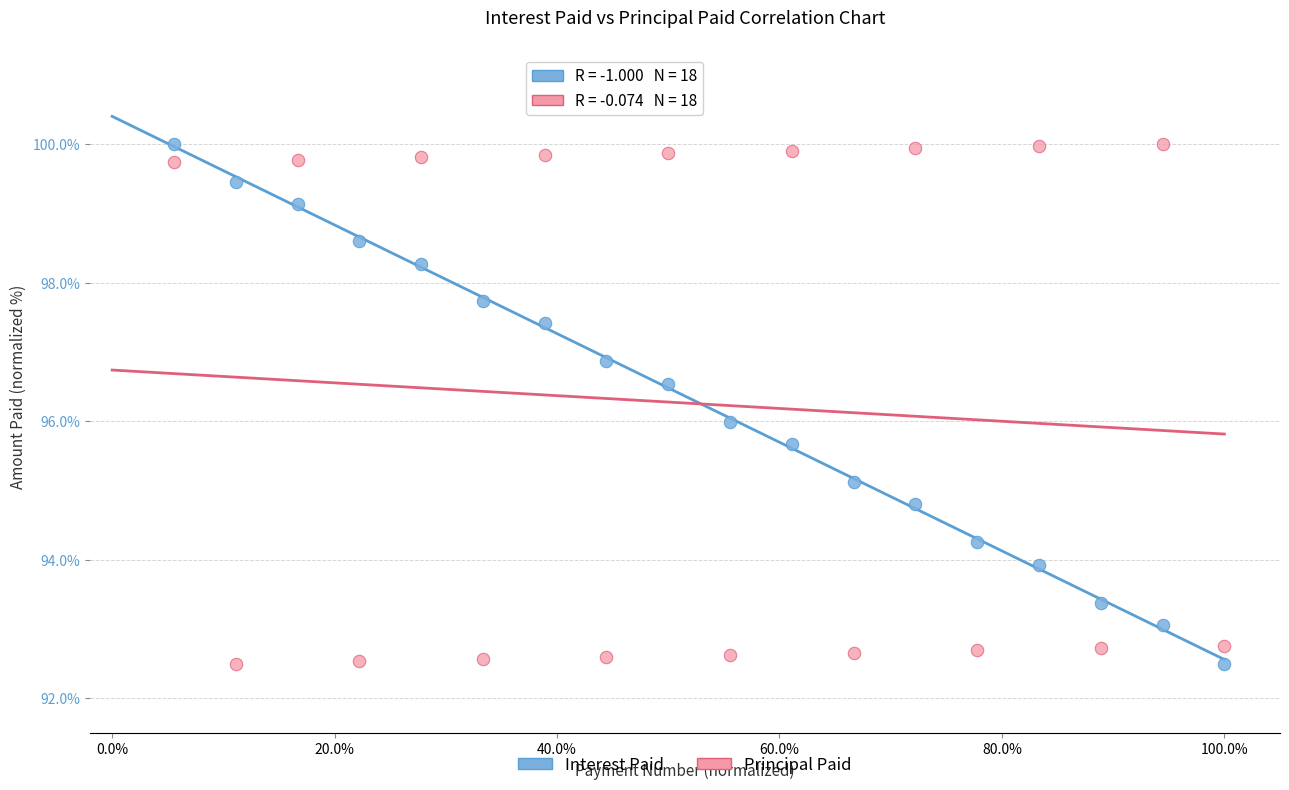

What is the X range (max minus min) for the scatter plot?

0.9